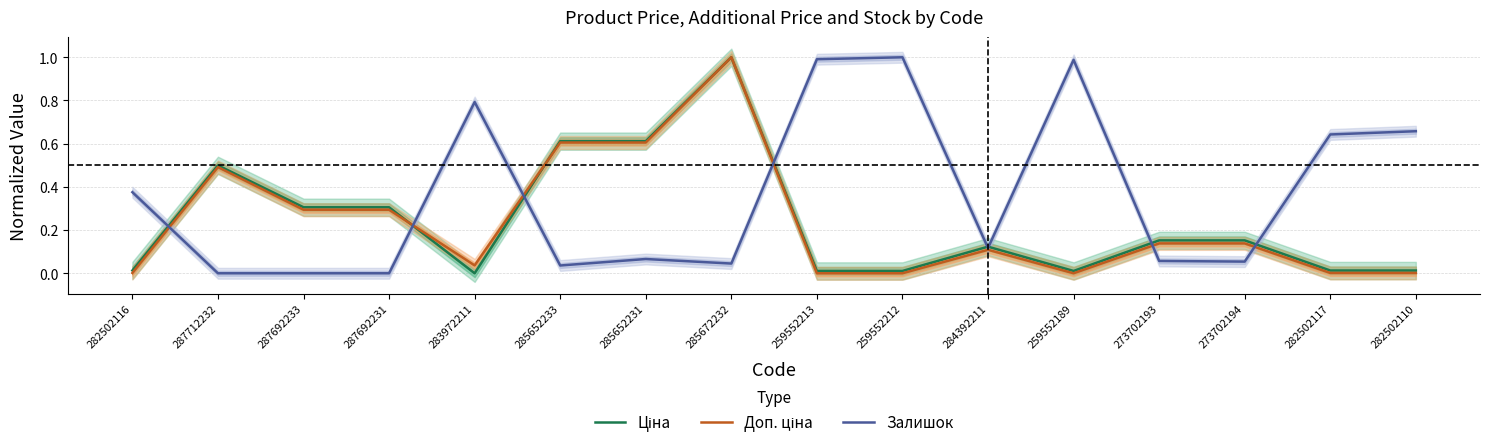

Which series has the largest range (max minus min)?

Ціна